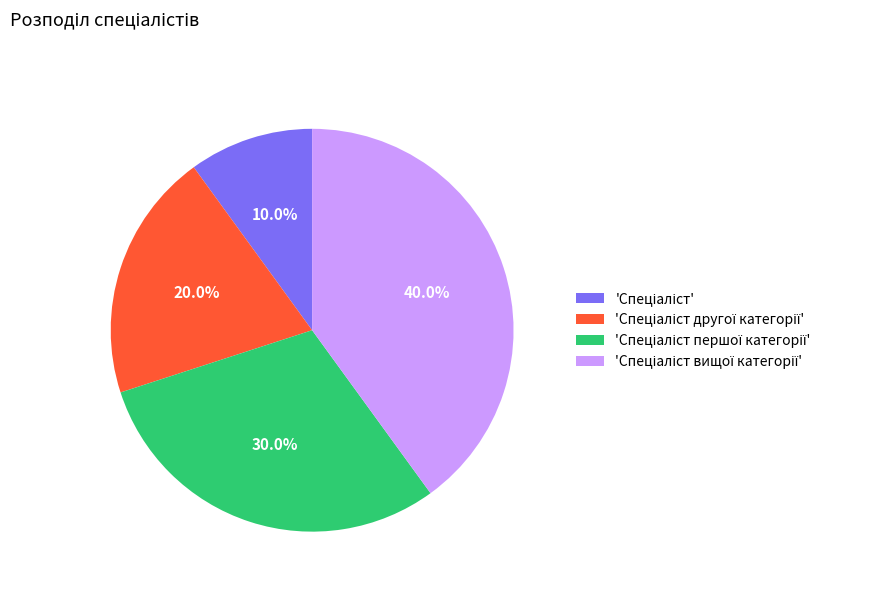

Is there any slice that represents more than half of the pie?

No